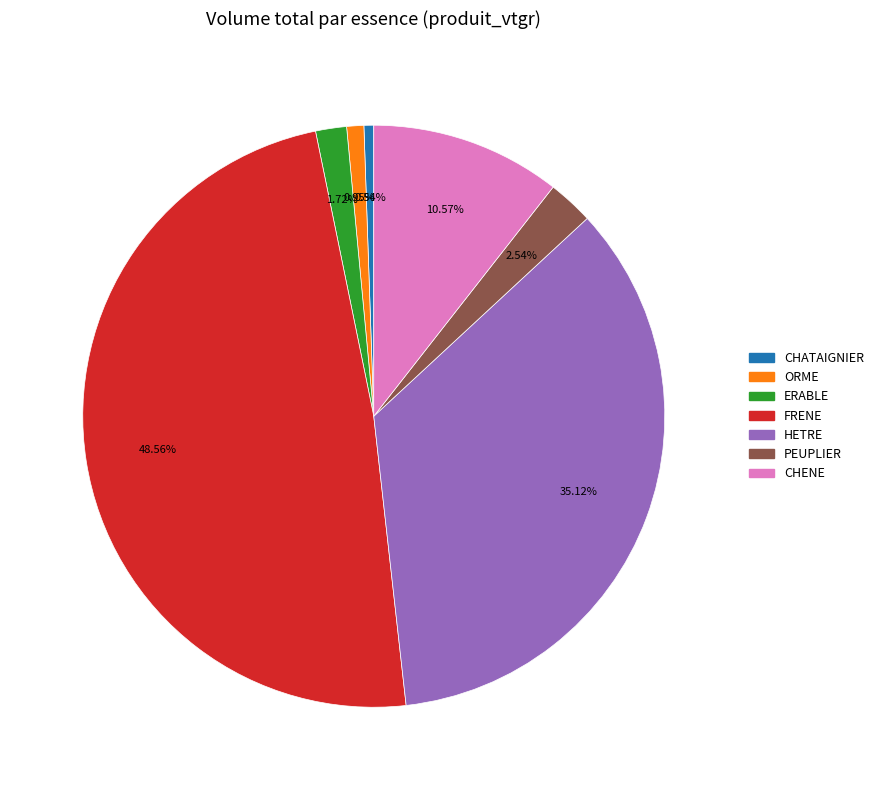

Is there any slice that represents more than half of the pie?

No